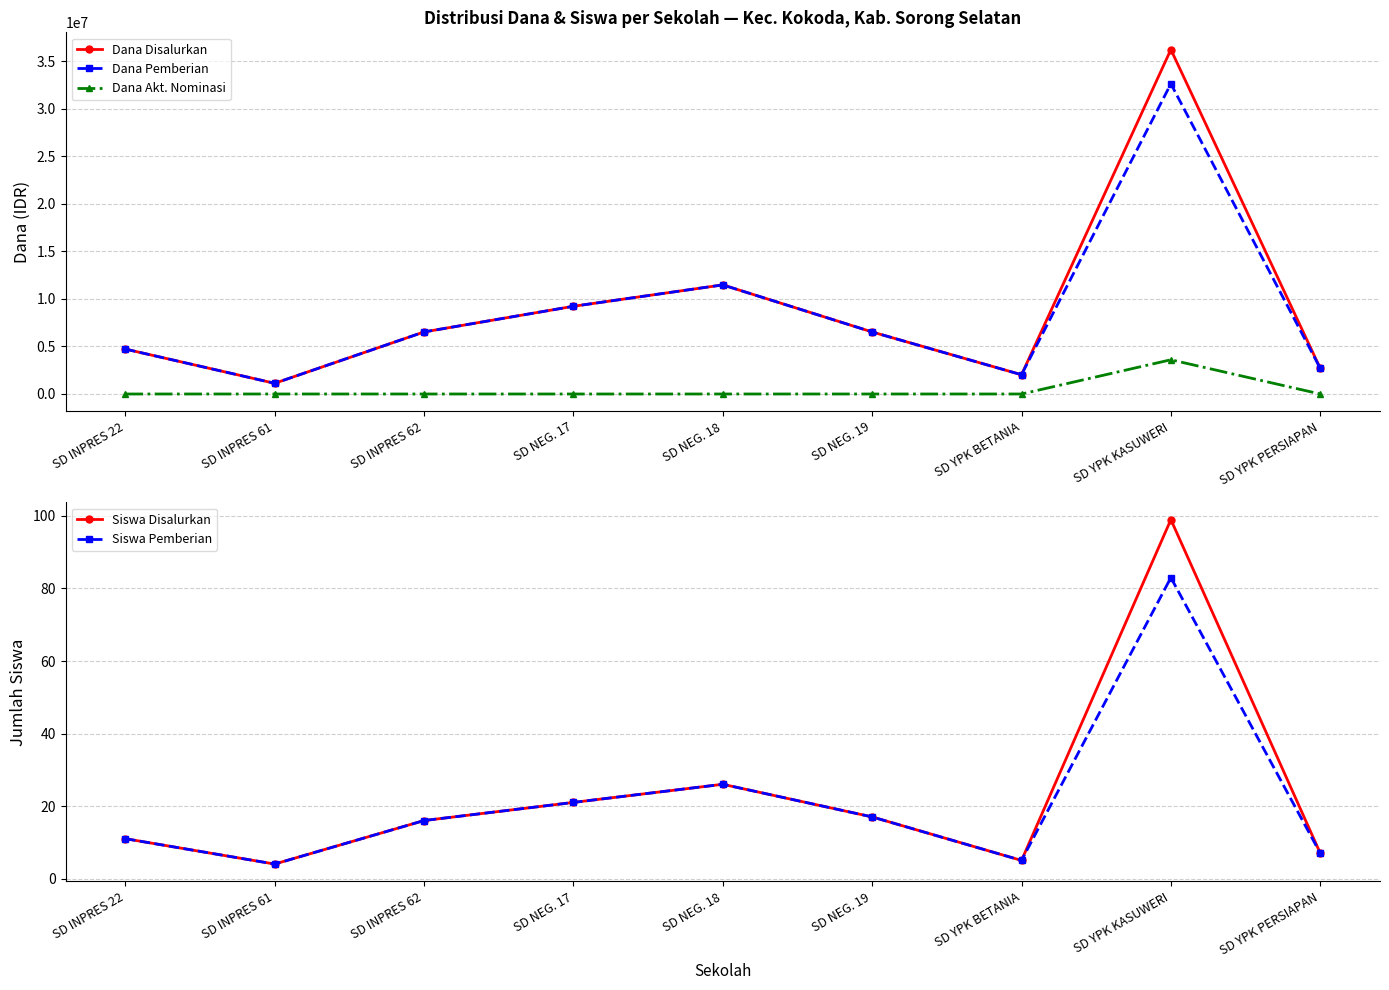

Where is the first local minimum for Dana Pemberian?

SD INPRES 61